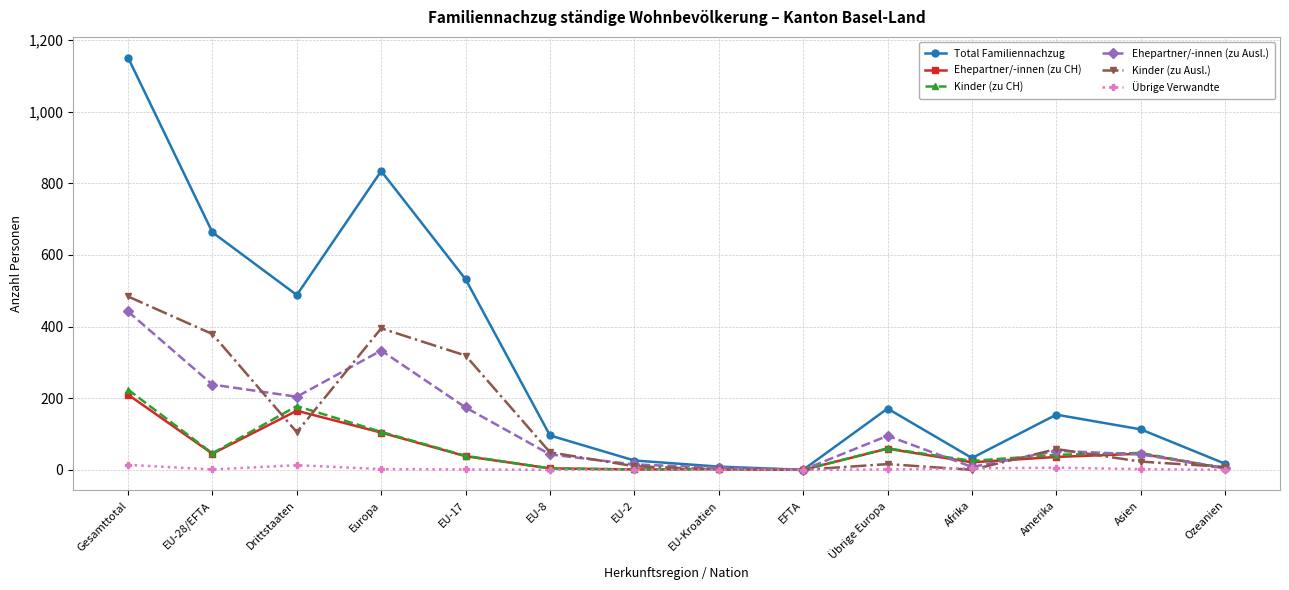

What is the sum of the Ehepartner/-innen (zu CH) values at Gesamttotal and Afrika?

231